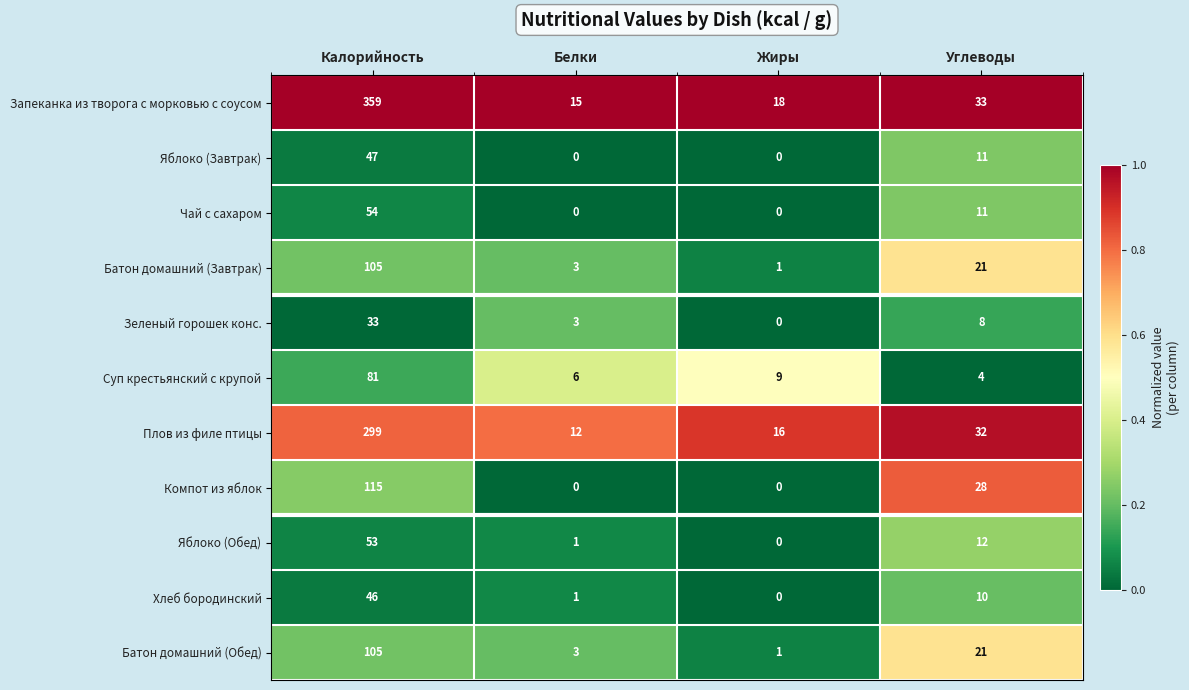

What is the spread (max minus min) of values at Углеводы?

29